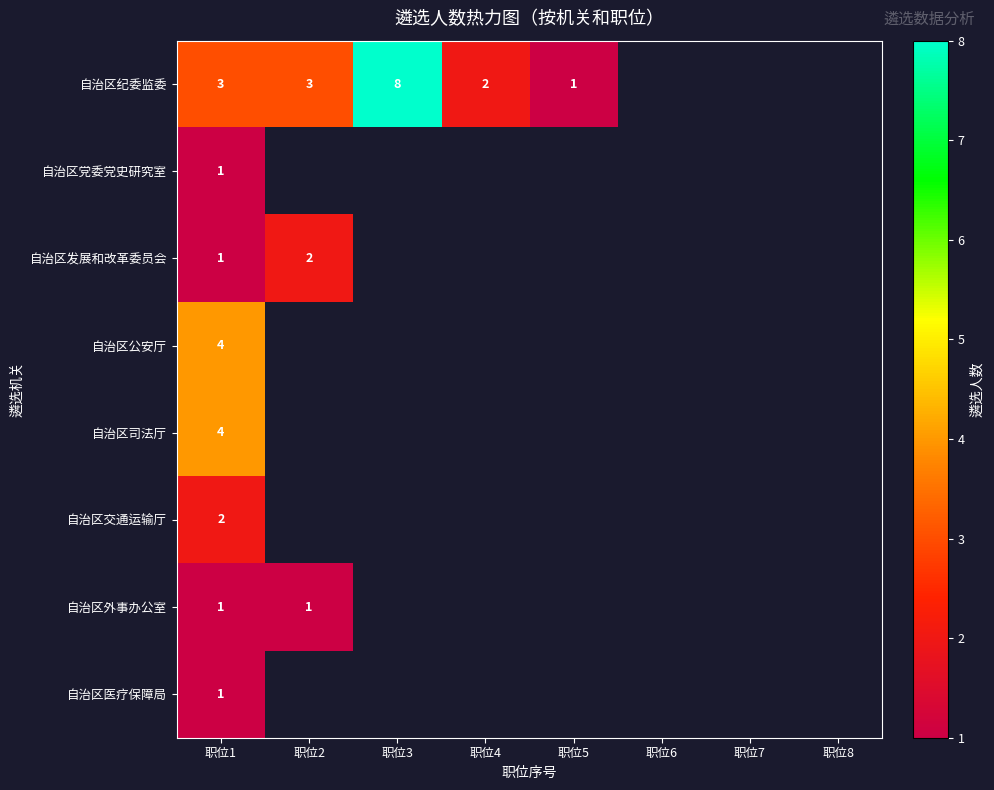

At which category does the chart reach its minimum across all series?

职位5